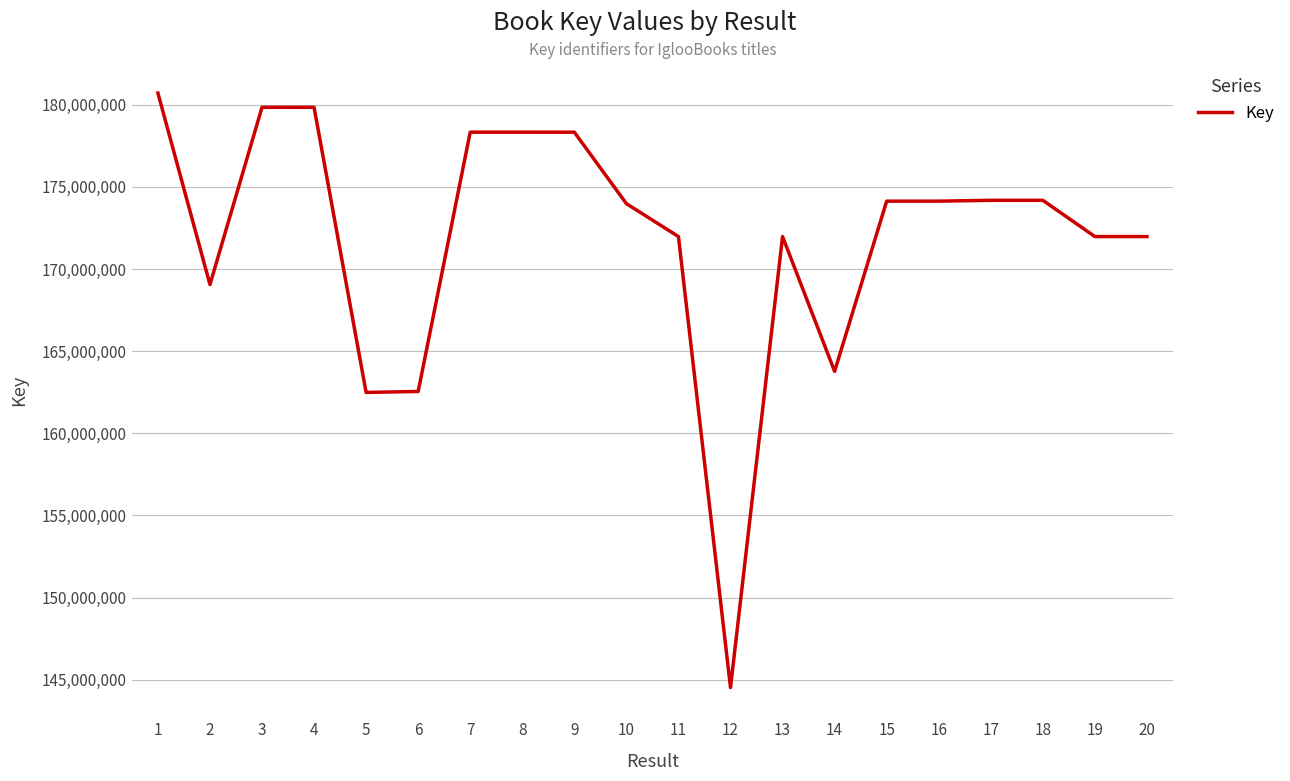

At which category does the chart reach its minimum across all series?

12